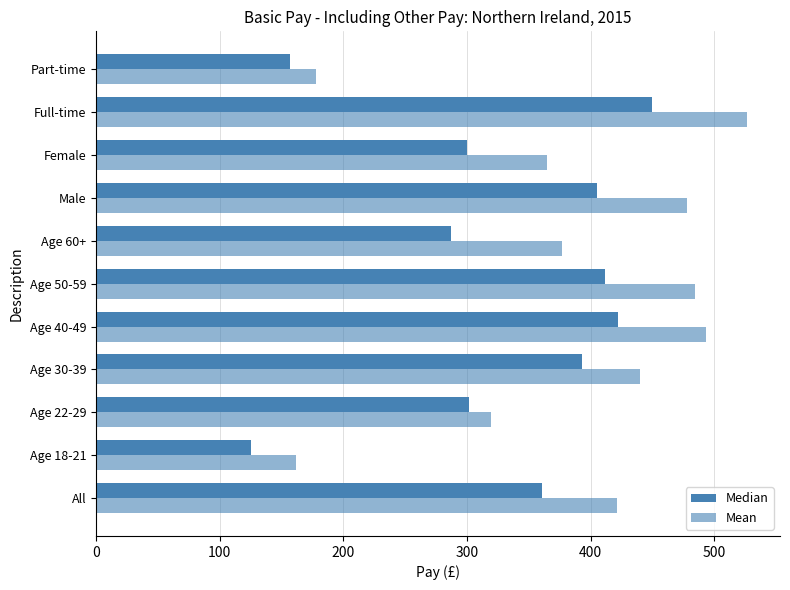

How many data points in Median are less than 361?

5